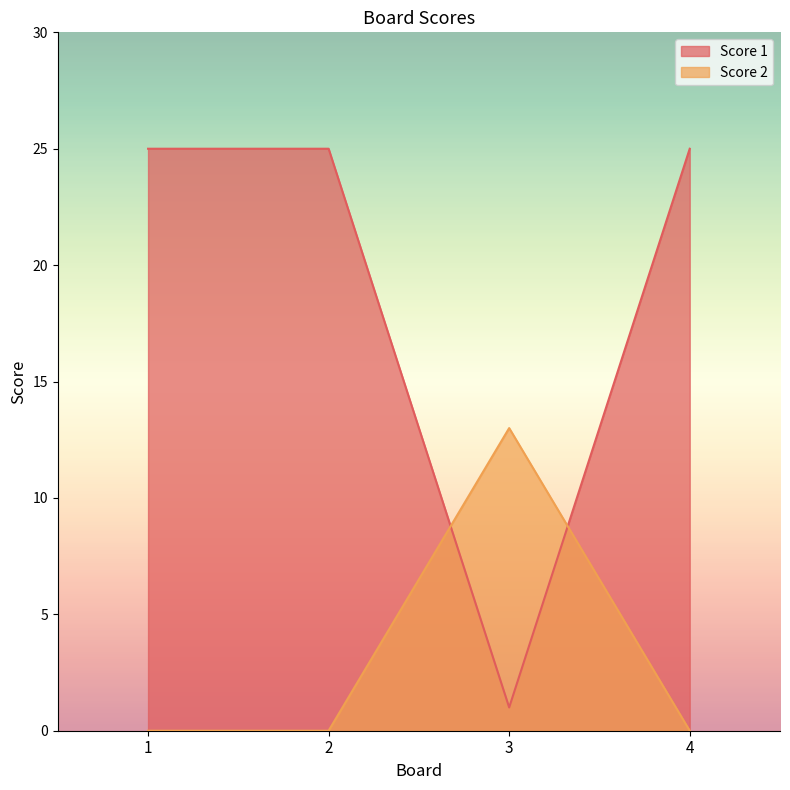

The Score 1 series shows 11 at 1. True or false?

False